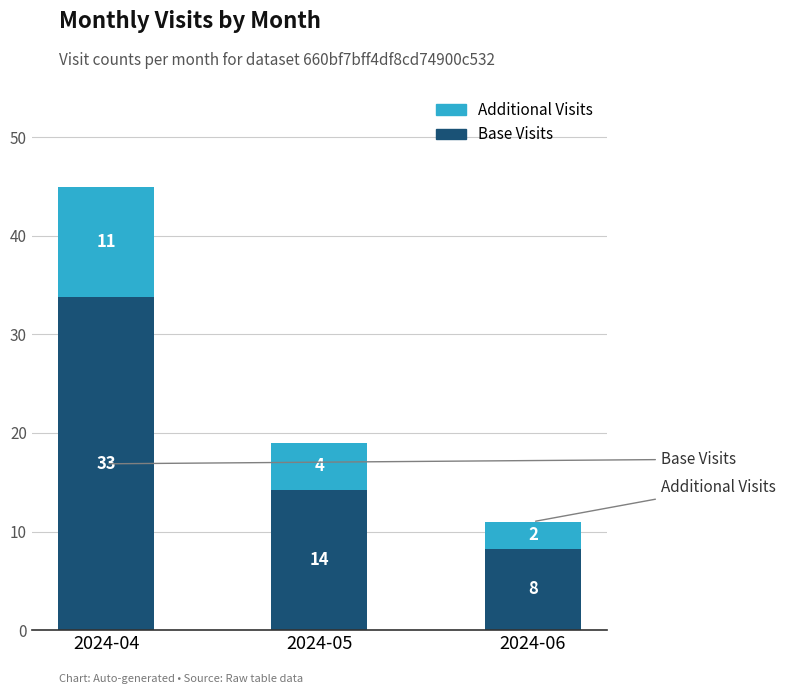

How many bars are there in total?

3